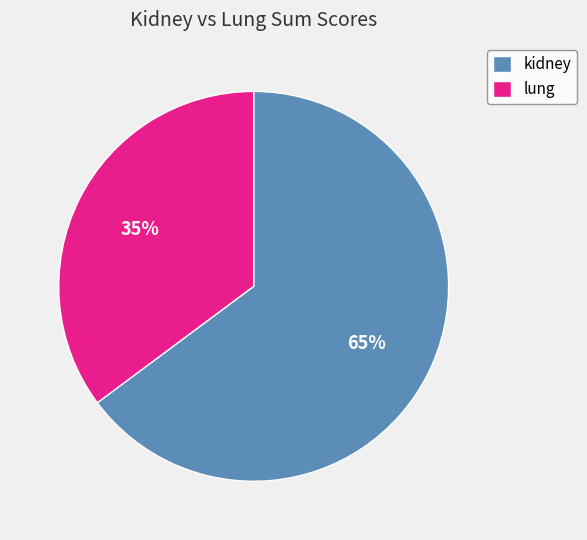

How many slices are in this pie chart?

2